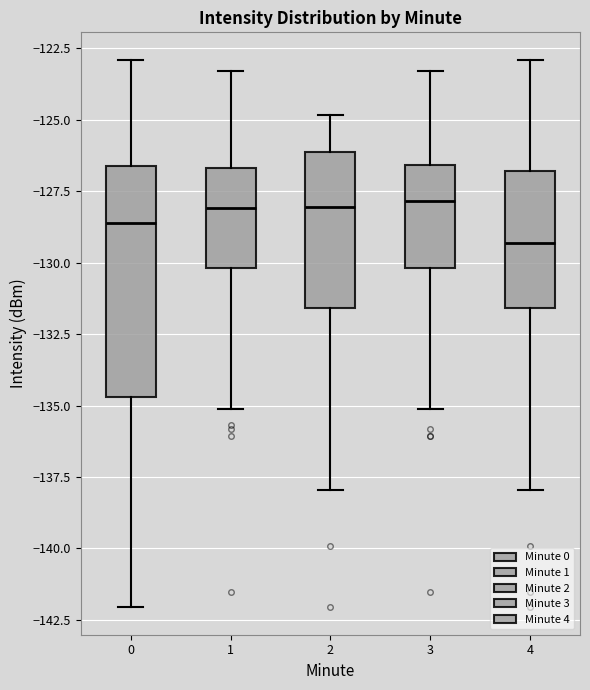

Where does the upper whisker of the box at x = 3 end on the y-axis? The values are not printed on the chart, so give them approximately, as read against the axis.

-123.5